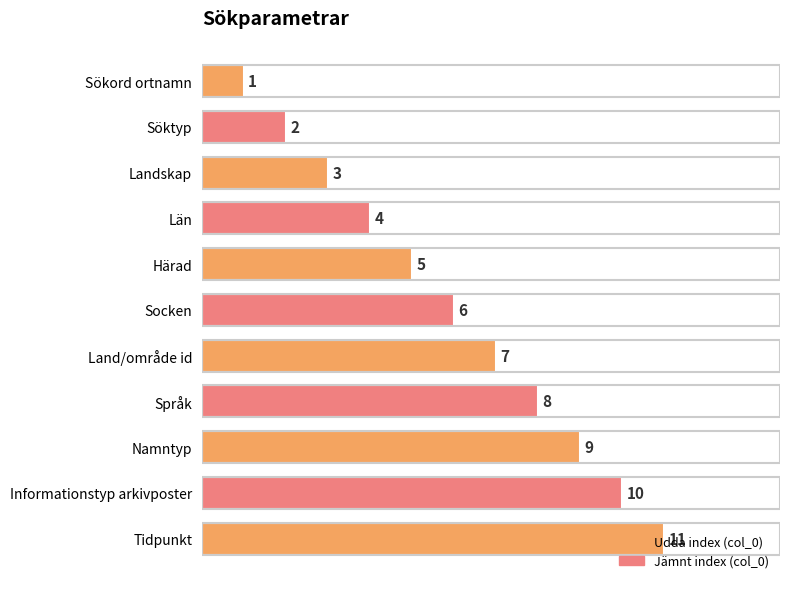

Count the values in the range 3 to 9.

7